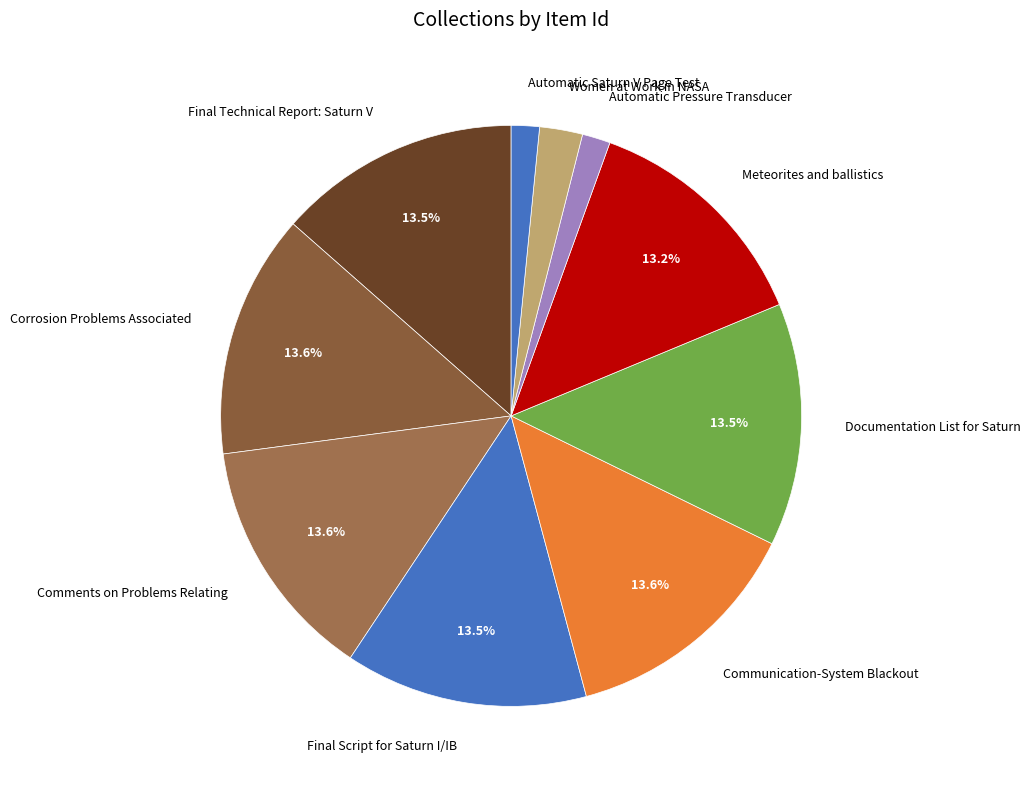

Combined, do Documentation List for Saturn and Corrosion Problems Associated account for over 50%?

No